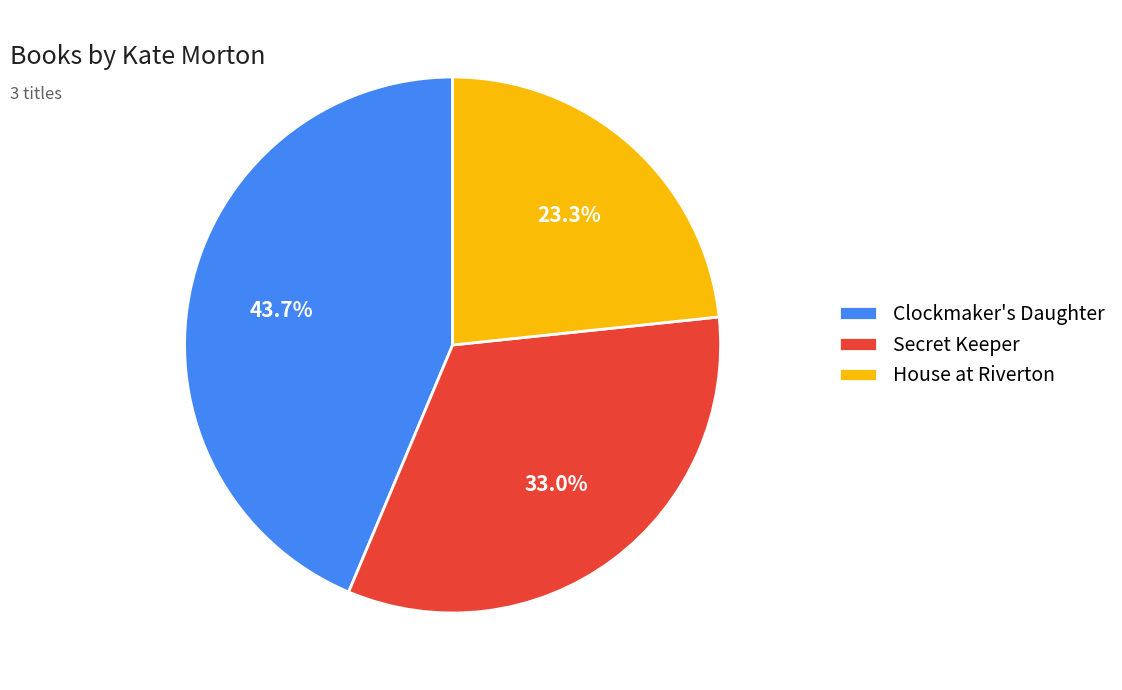

What percentage is the Secret Keeper slice, to the nearest percent?

33%